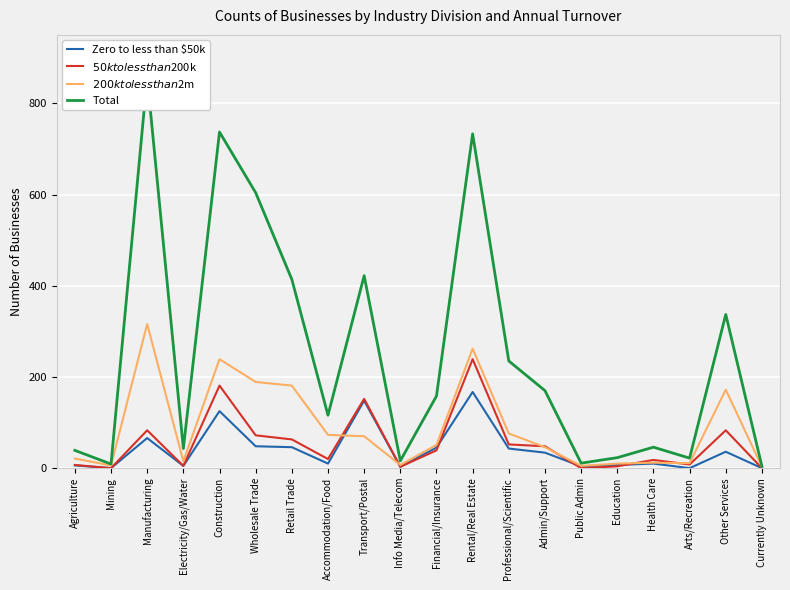

The value of $200k to less than $2m at Agriculture is 21. True or false?

True